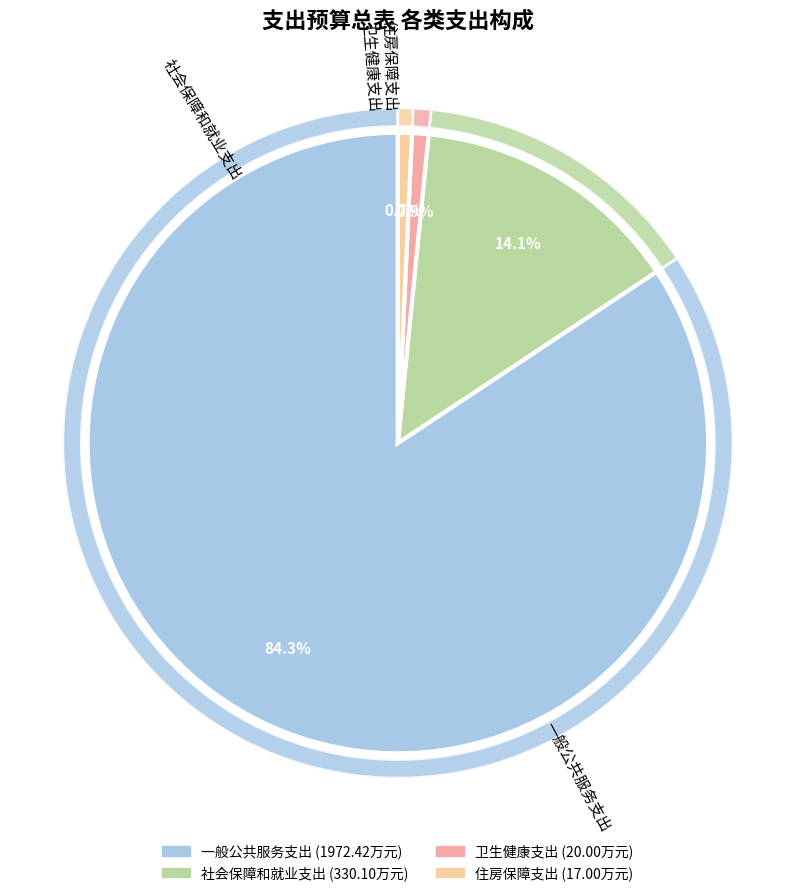

What is the change in value from 社会保障和就业支出 to 卫生健康支出?

-310.1